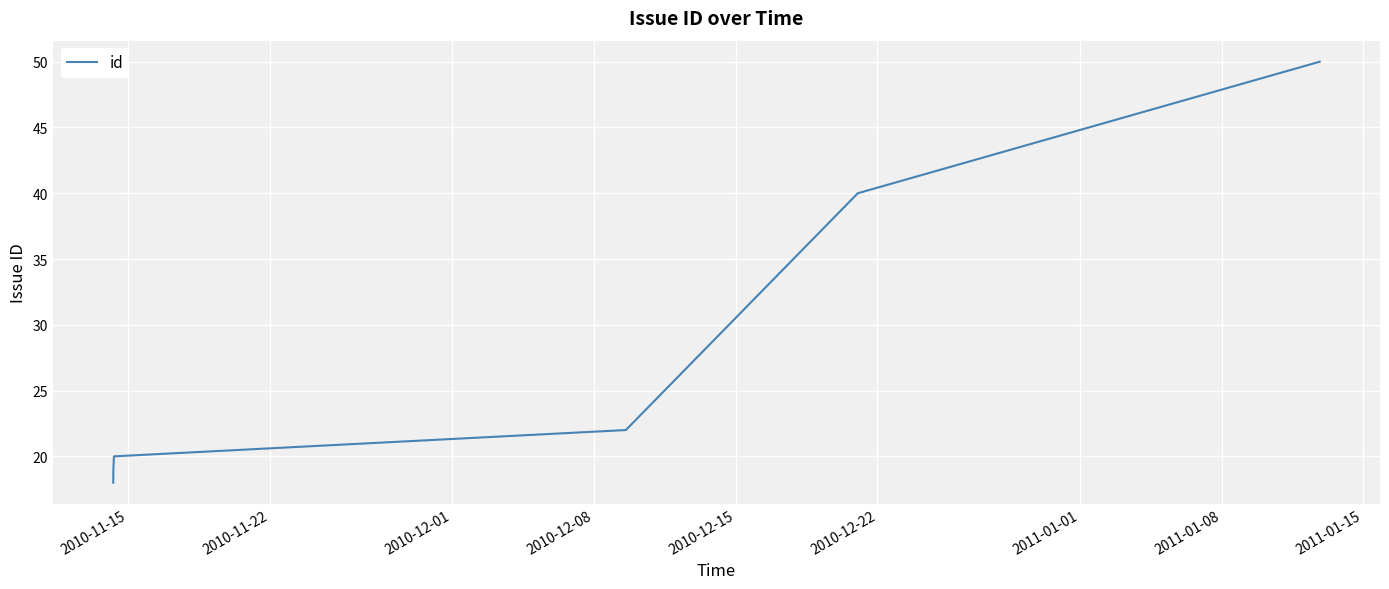

What is the maximum value shown in the chart?

50